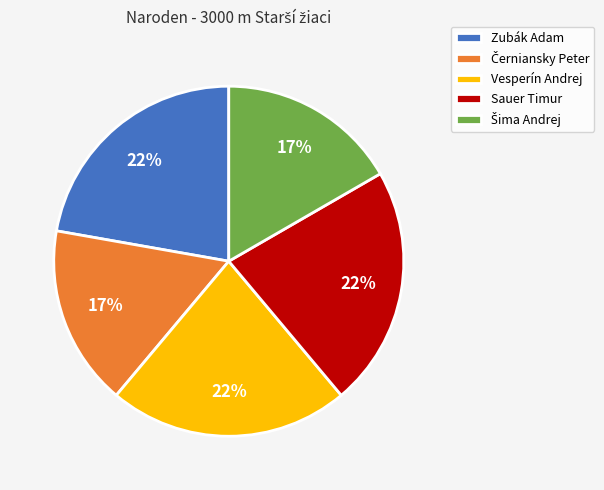

To the nearest percent, what percentage of the pie is Vesperín Andrej?

22%